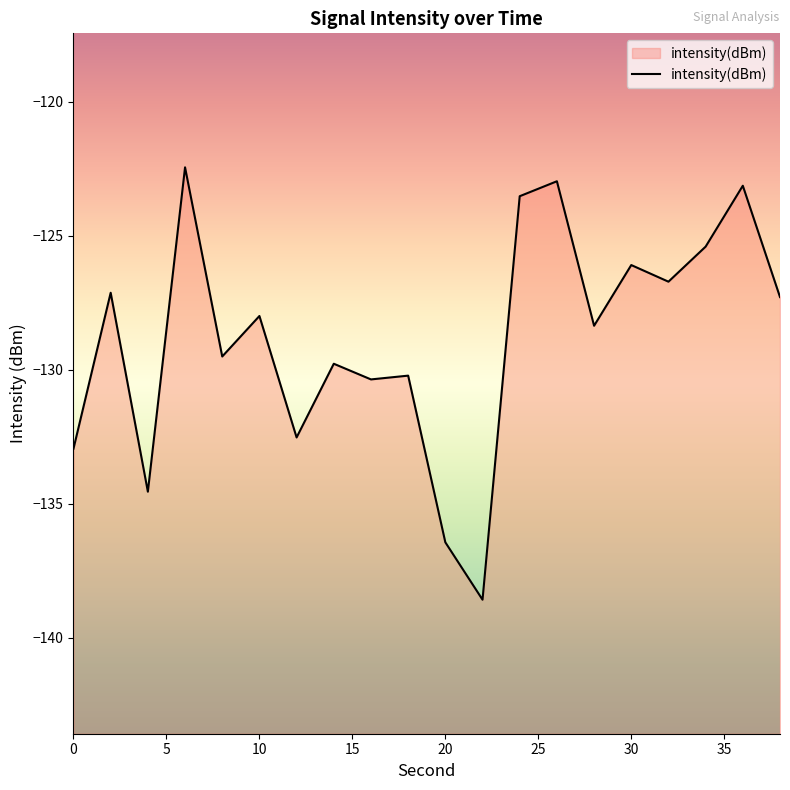

How many interior local peaks (higher than both neighbors) does the data have?

8